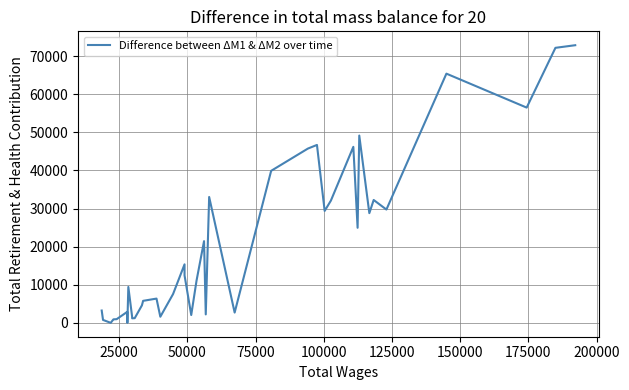

Reading right to left, transcribe all the data shown in this chart.

72857	72172	56488	65394	29731	32242	28784	49151	24946	46187	32081	29368	46689	45732	39891	2693	33029	2214	21437	11084	2056	12451	15355	7547	1603	6364	5775	4588	1228	1190	1617	9419	0	2878	963	915	915	0	763	3235